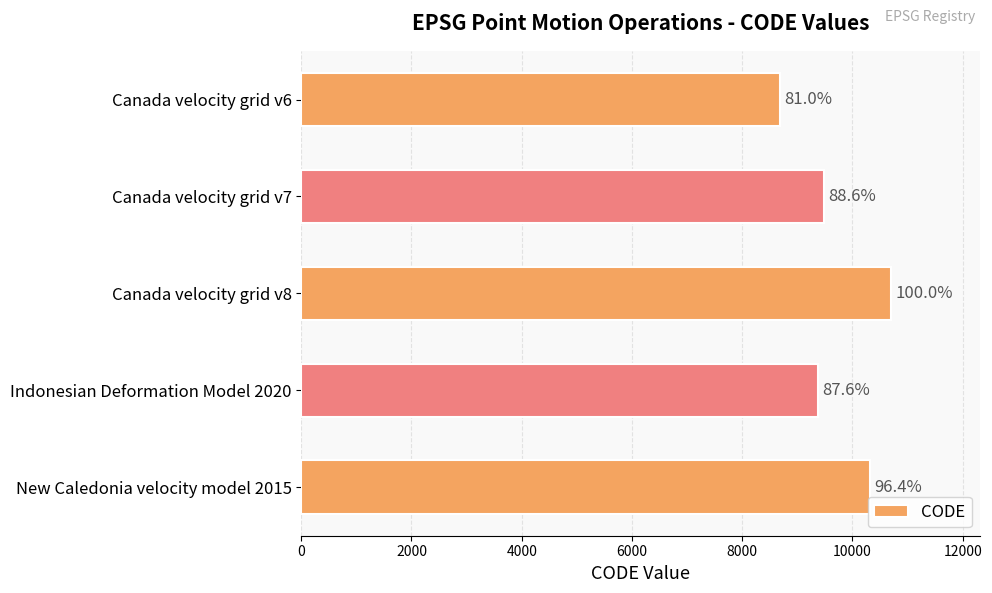

How many bars are there in total?

5